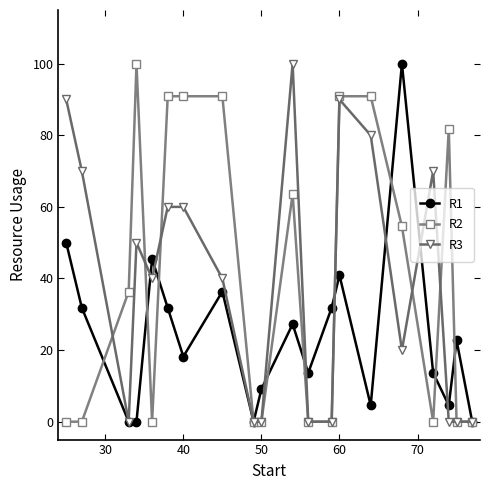

What is the maximum value for R3?

100.0